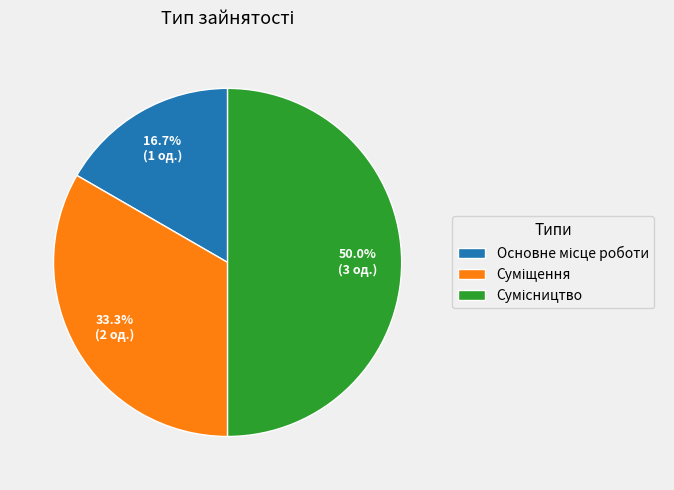

How many segments does this pie chart have?

3